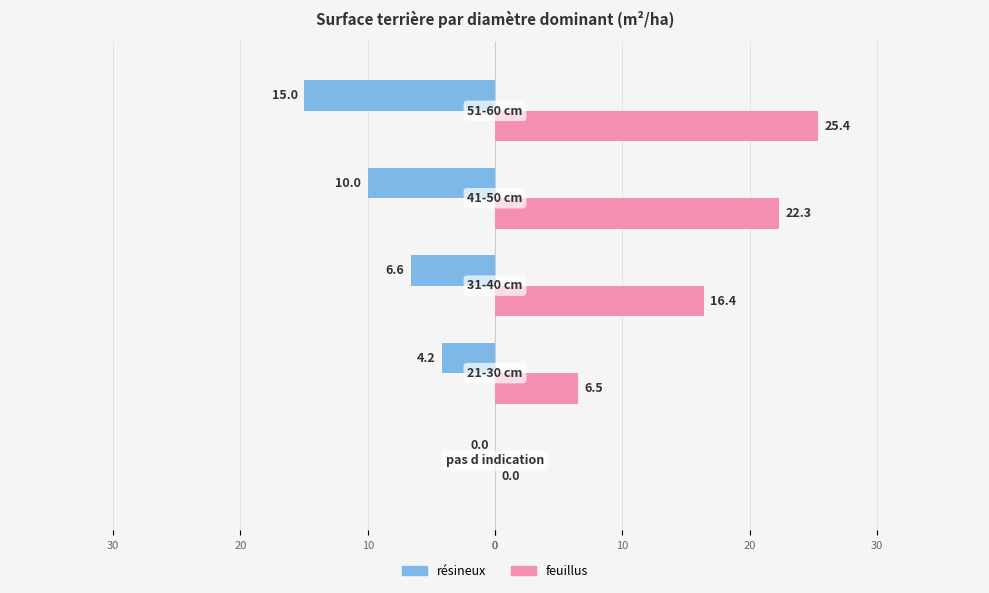

What are all the series names shown in the legend?

résineux, feuillus